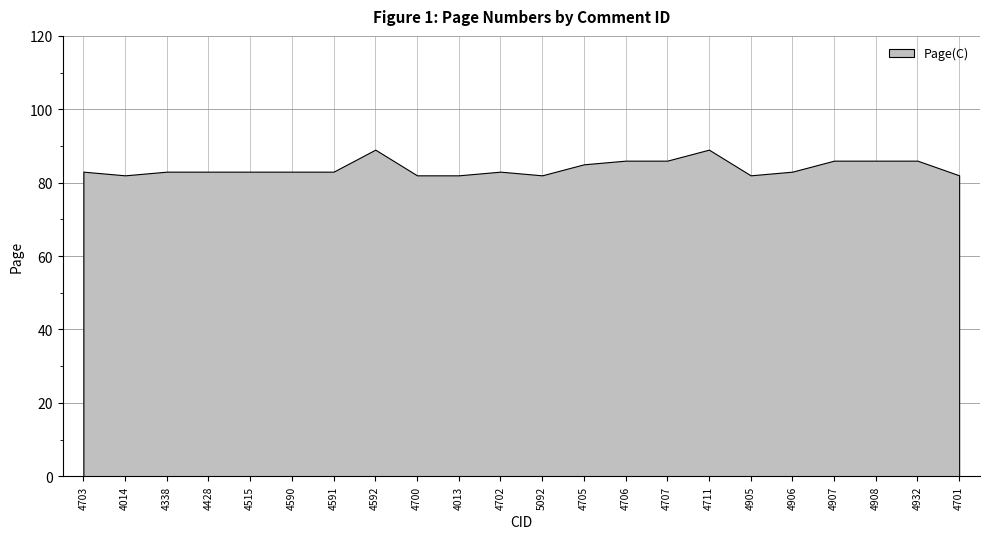

Does the chart have visible grid lines?

Yes